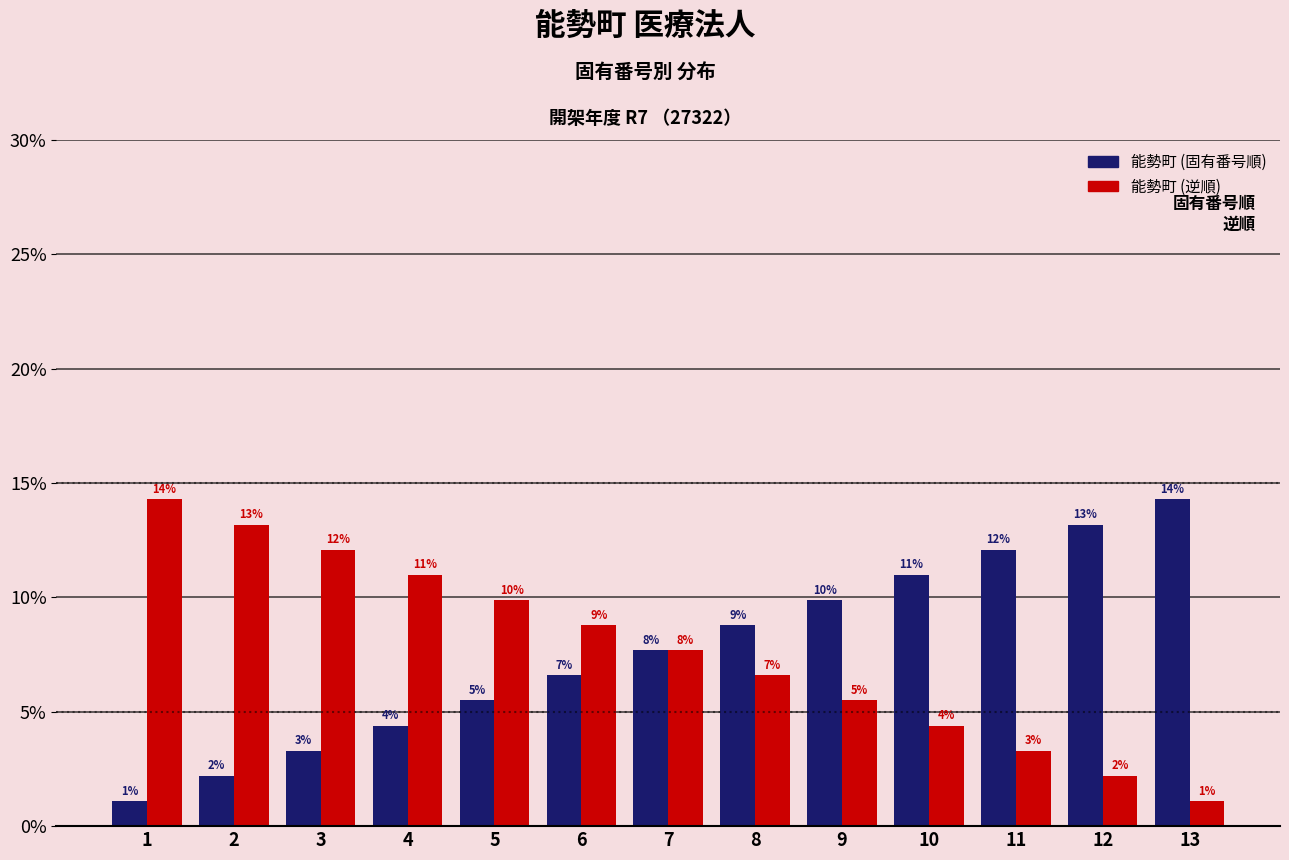

At how many categories does at least one series exceed 1?

13